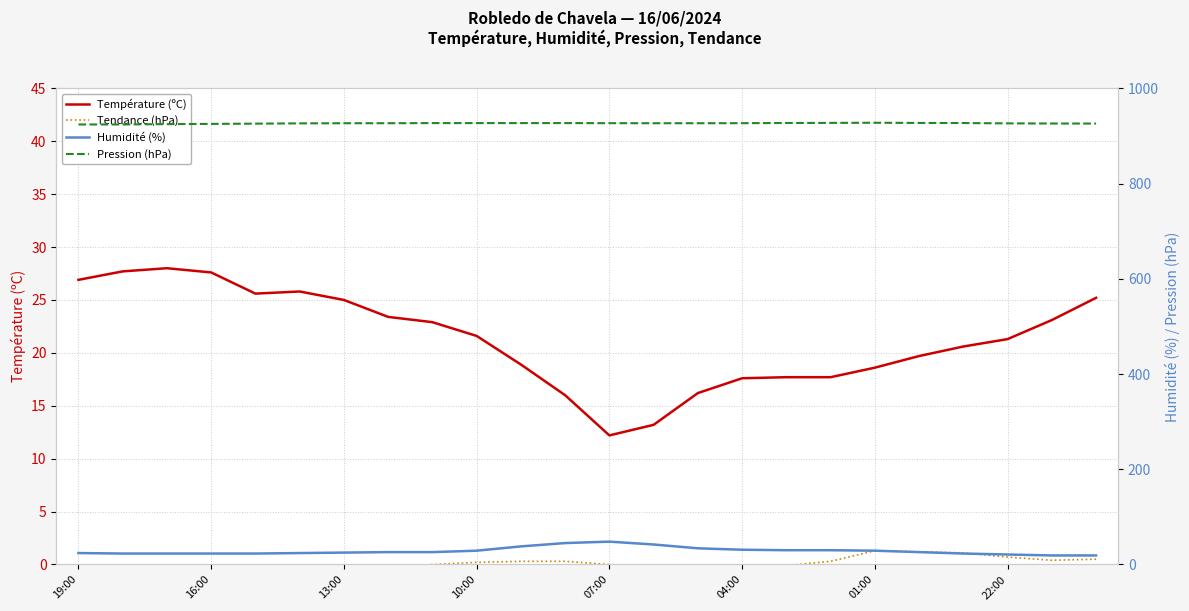

The value of Température (ºC) at 07:00 is 12.2. True or false?

True